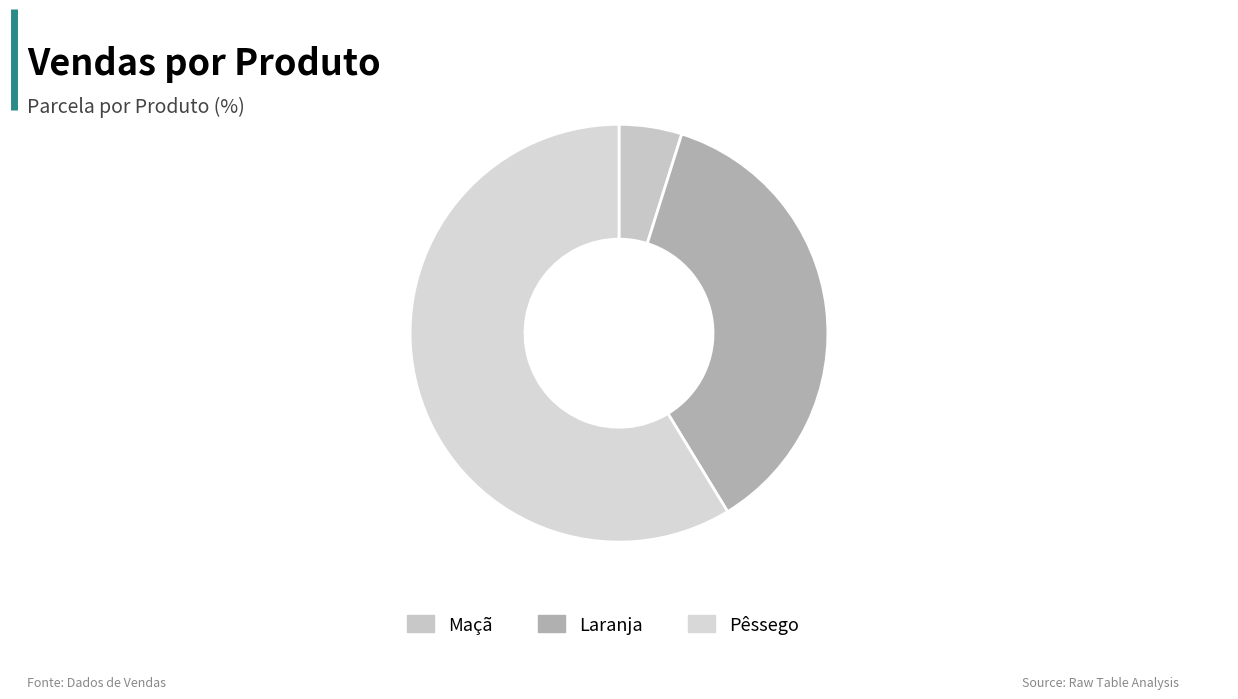

Count the number of slices in the pie.

3